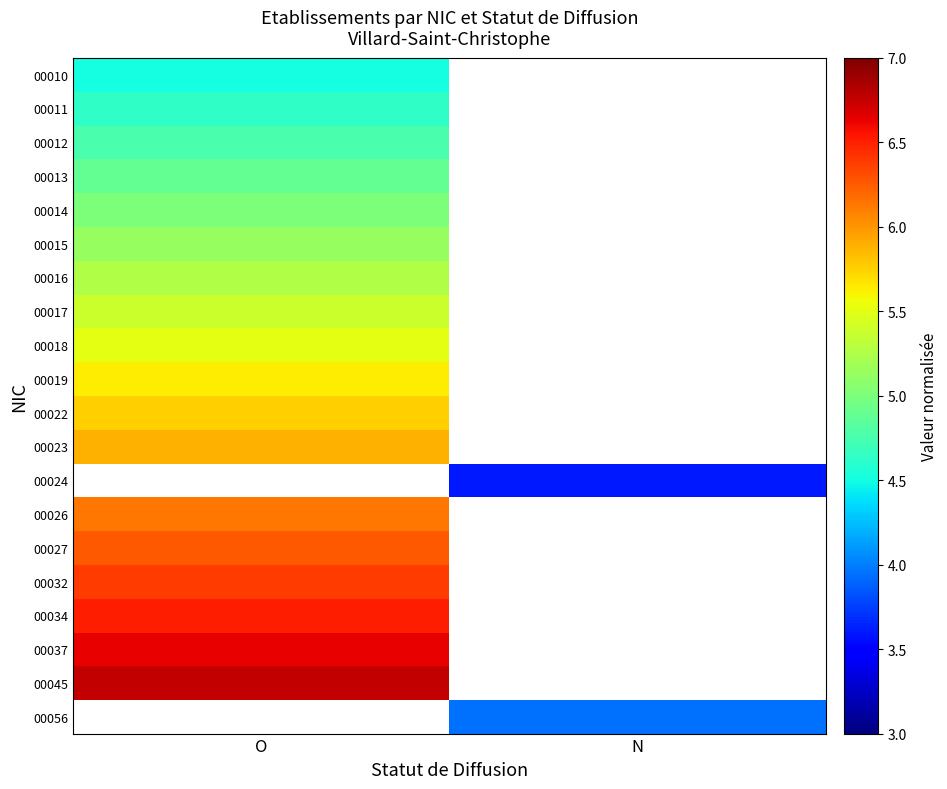

How many values in 00024 are above zero?

1